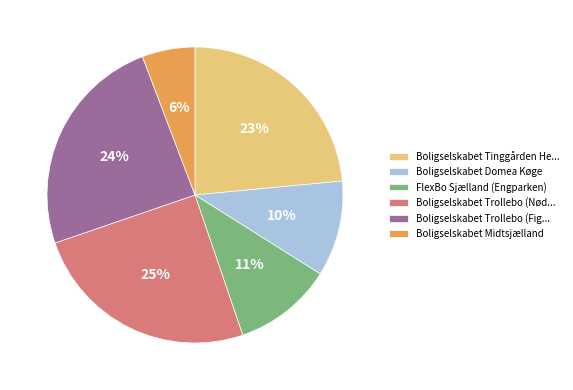

Combined, do Boligselskabet Tinggården He... and FlexBo Sjælland (Engparken) account for over 50%?

No